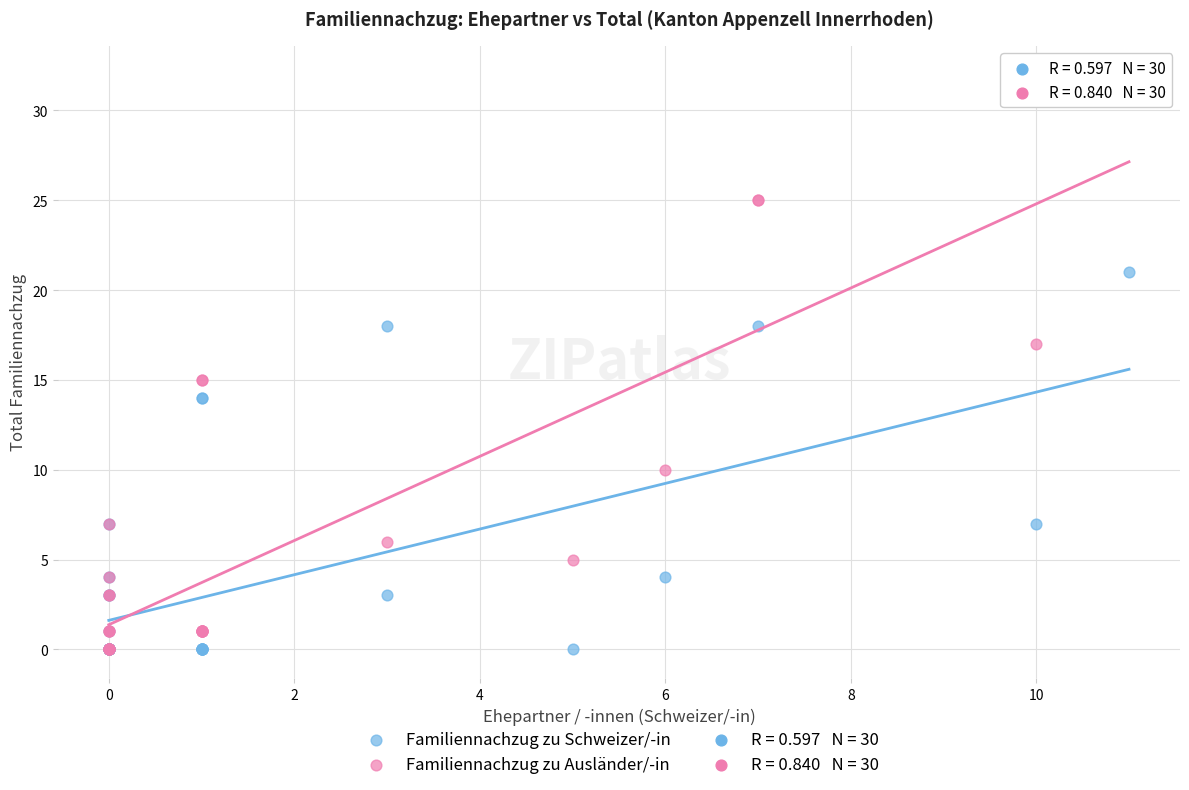

Which series has the widest spread of Y values?

Familiennachzug zu Ausländer/-in